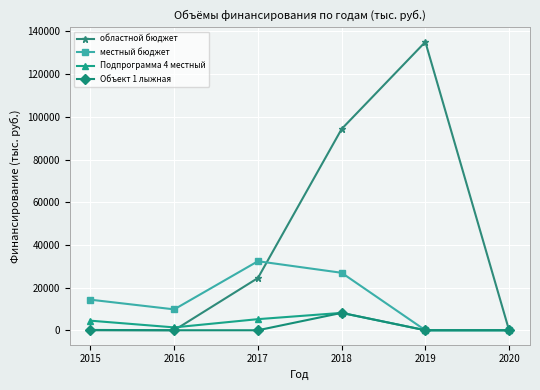

True or false: областной бюджет has more than 1 points higher than both neighbors.

False